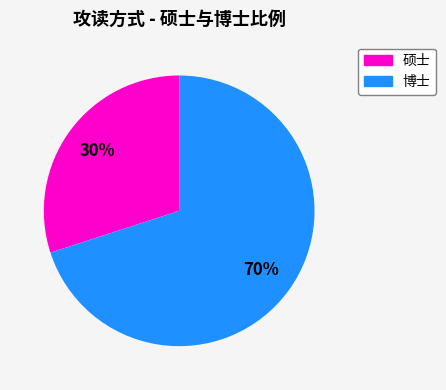

How many slices are in this pie chart?

2